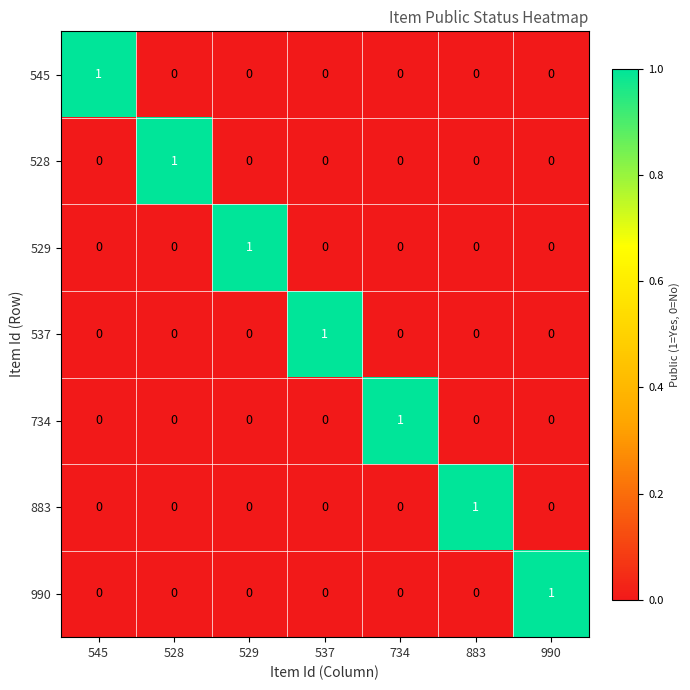

Count the 528 values in the range 0 to 1.

7